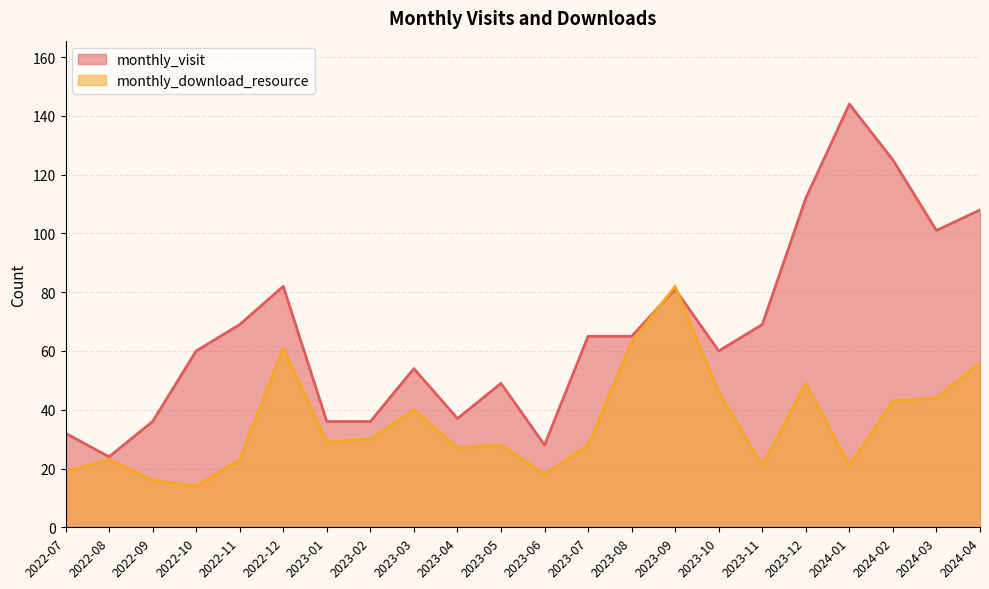

Reading left to right, extract all data points from this chart.

monthly_visit: 32	24	36	60	69	82	36	36	54	37	49	28	65	65	81	60	69	112	144	125	101	108
monthly_download_resource: 19	23	16	14	23	61	29	30	40	27	28	18	28	63	82	46	21	49	21	43	44	56